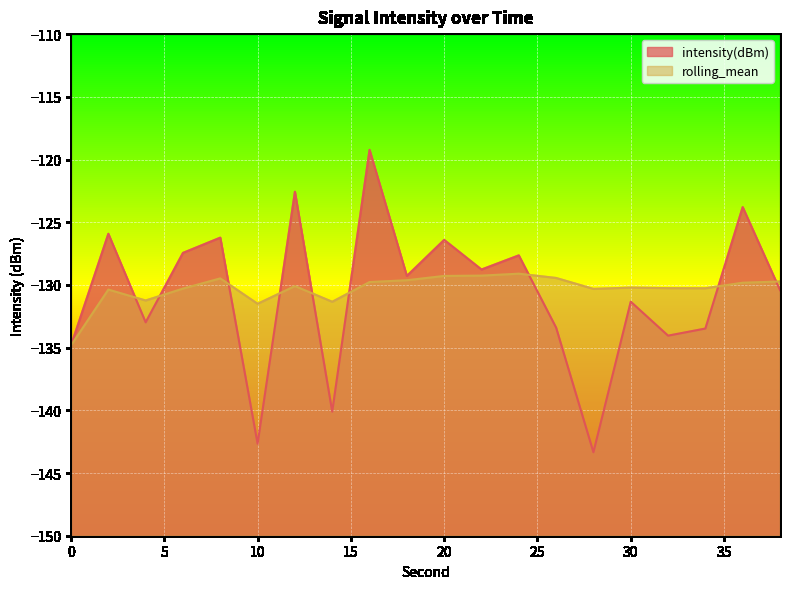

List the labels in order of rolling_mean value, smallest first.

0, 10, 14, 4, 2, 28, 6, 34, 32, 30, 12, 36, 16, 38, 18, 8, 26, 20, 22, 24